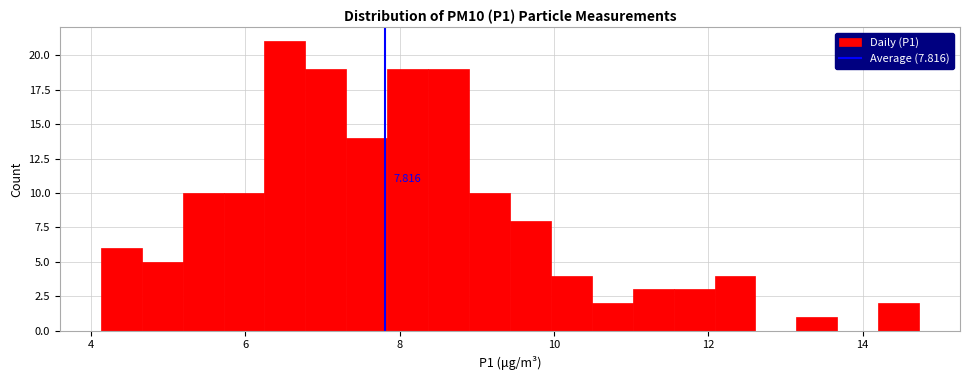

Read against the x-axis, roughly where is the centre of the tallest bar?

6.6